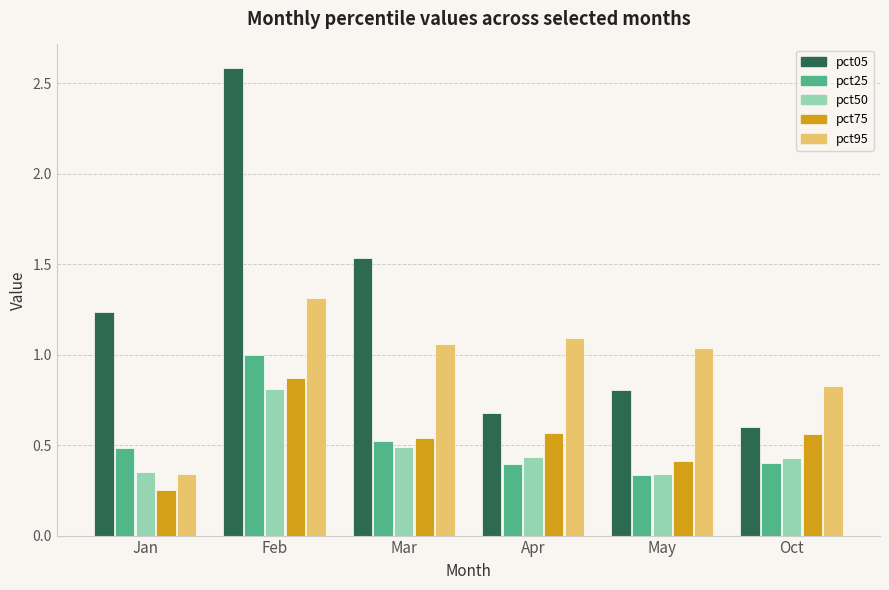

Which series changed the most between Feb and Apr?

pct05